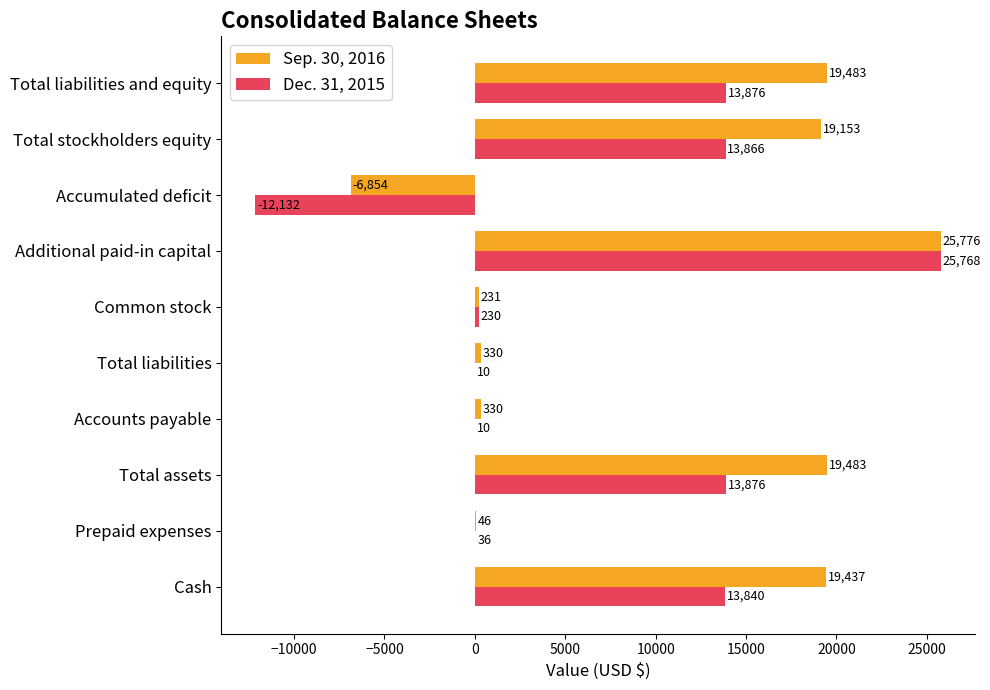

Is it true that Dec. 31, 2015 equals 10 at Accounts payable?

True